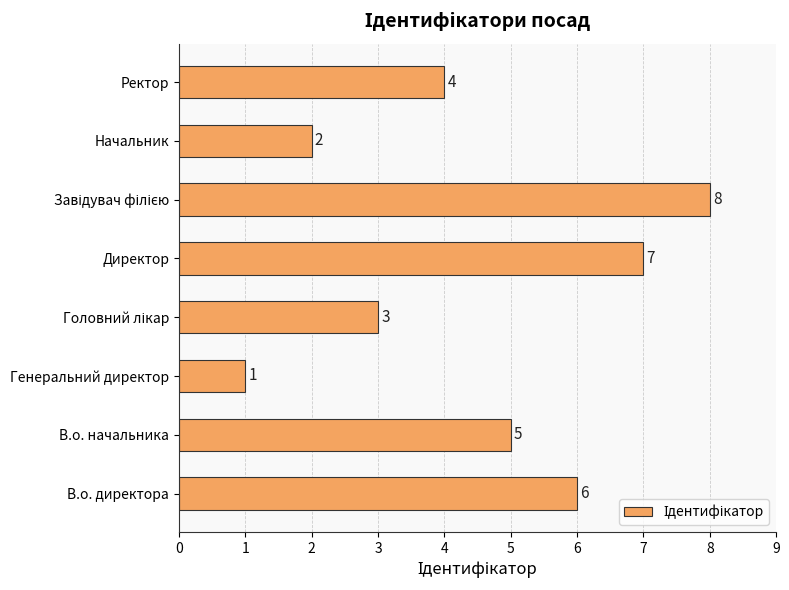

Reading top to bottom, extract all data points from this chart.

4	2	8	7	3	1	5	6